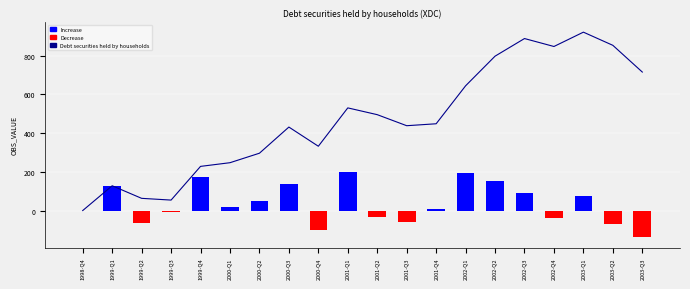

At which label does the data first exceed 448?

2001-Q1